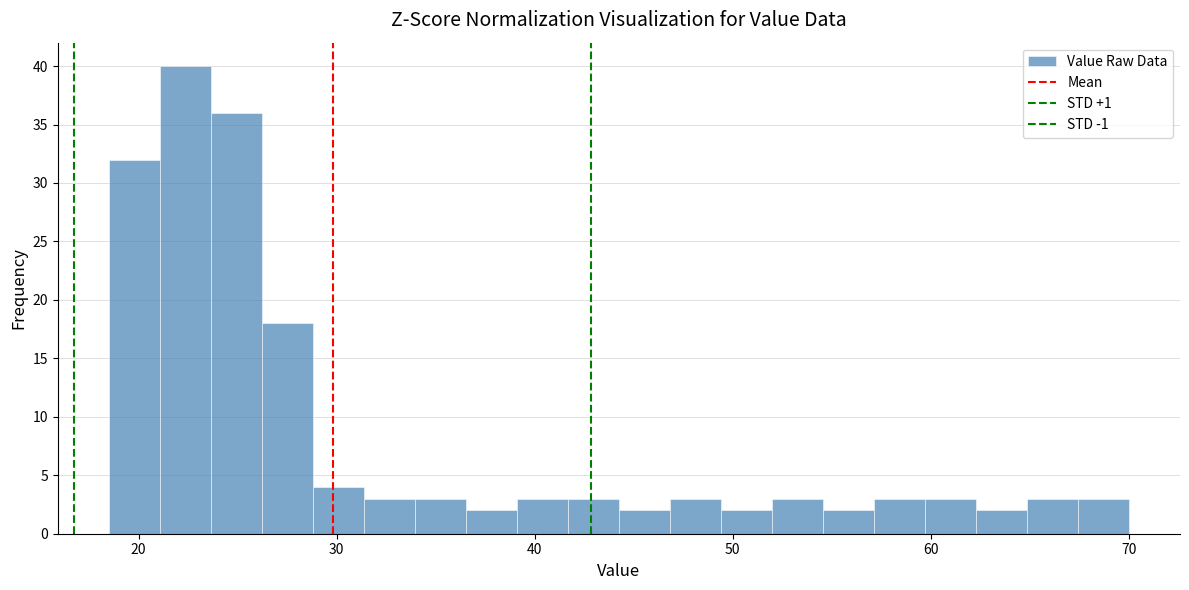

Around what value on the x-axis is the tallest bar? Give the approximate position of its centre, as read against the axis.

22